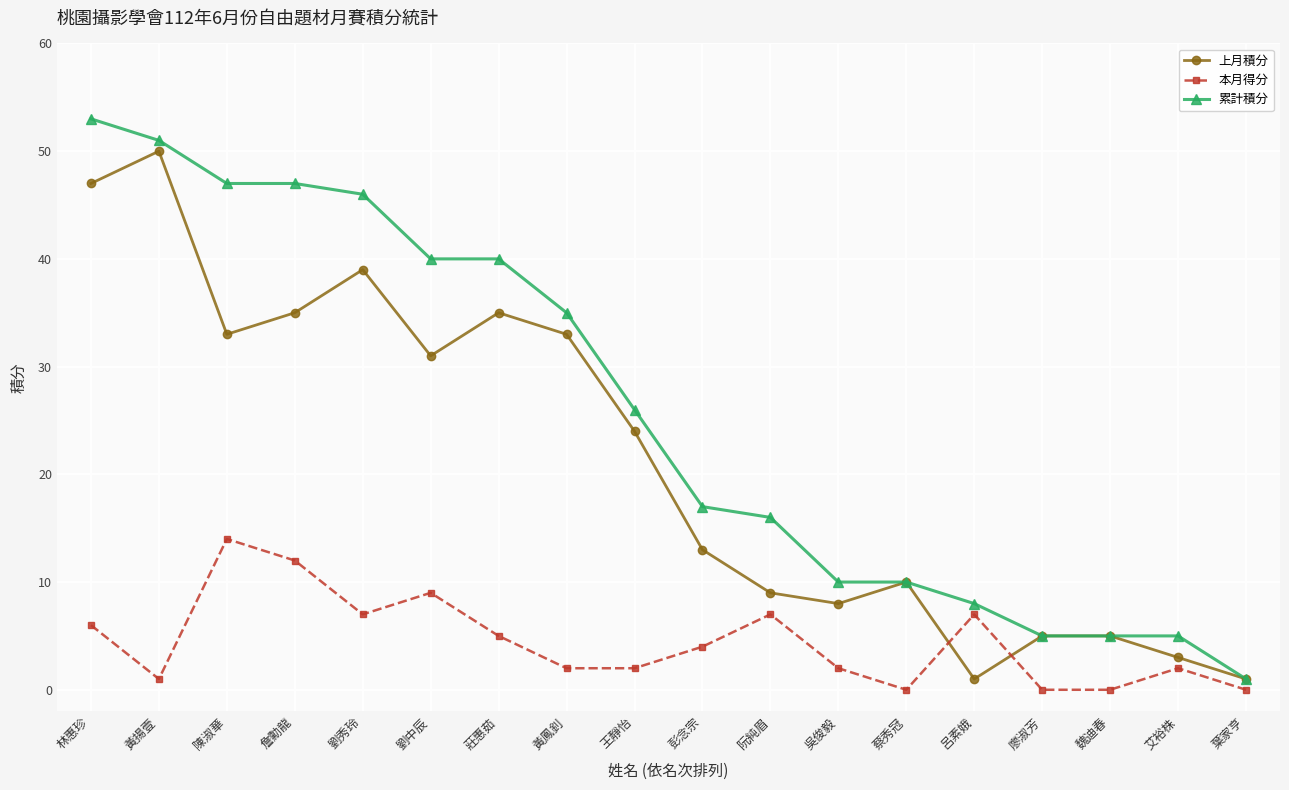

The 本月得分 series shows 2 at 劉中辰. True or false?

False